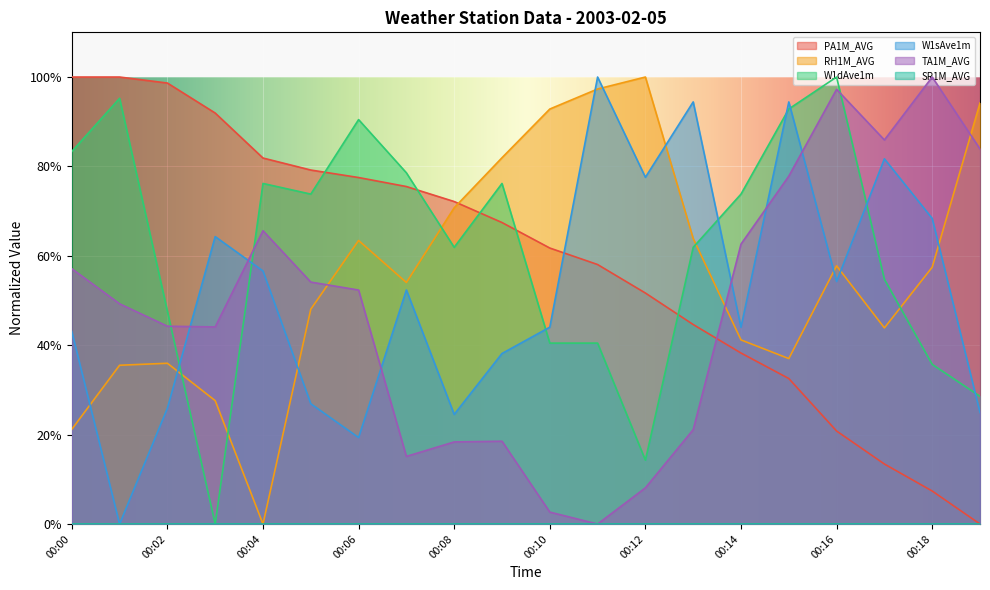

At which label does PA1M_AVG reach its minimum?

00:19